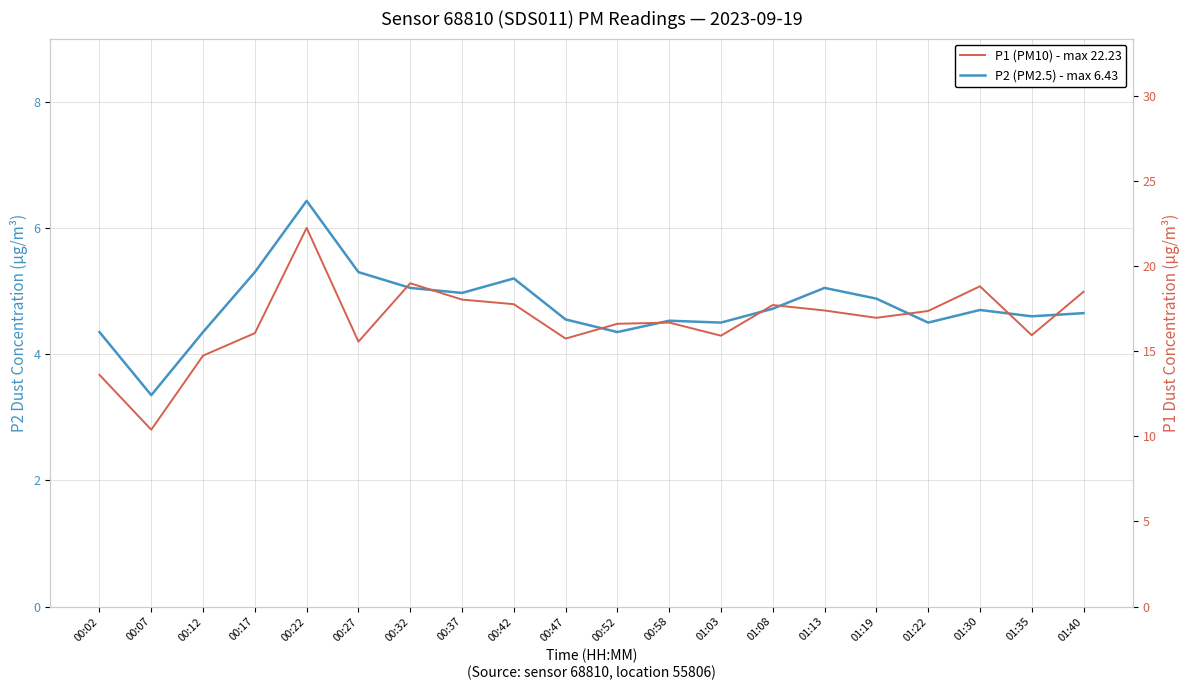

What is the label of the 18th point from the right?

00:12